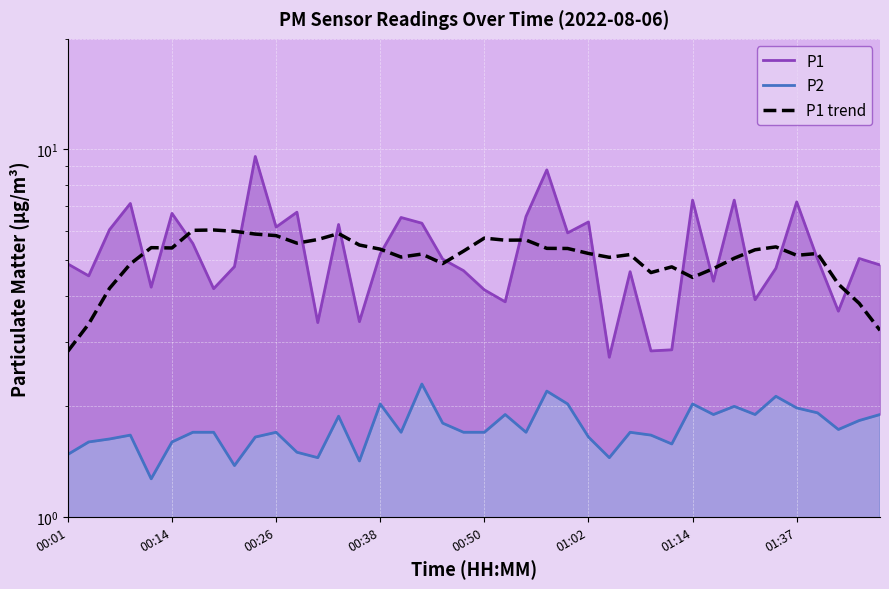

Which series has the largest total across all categories?

P1